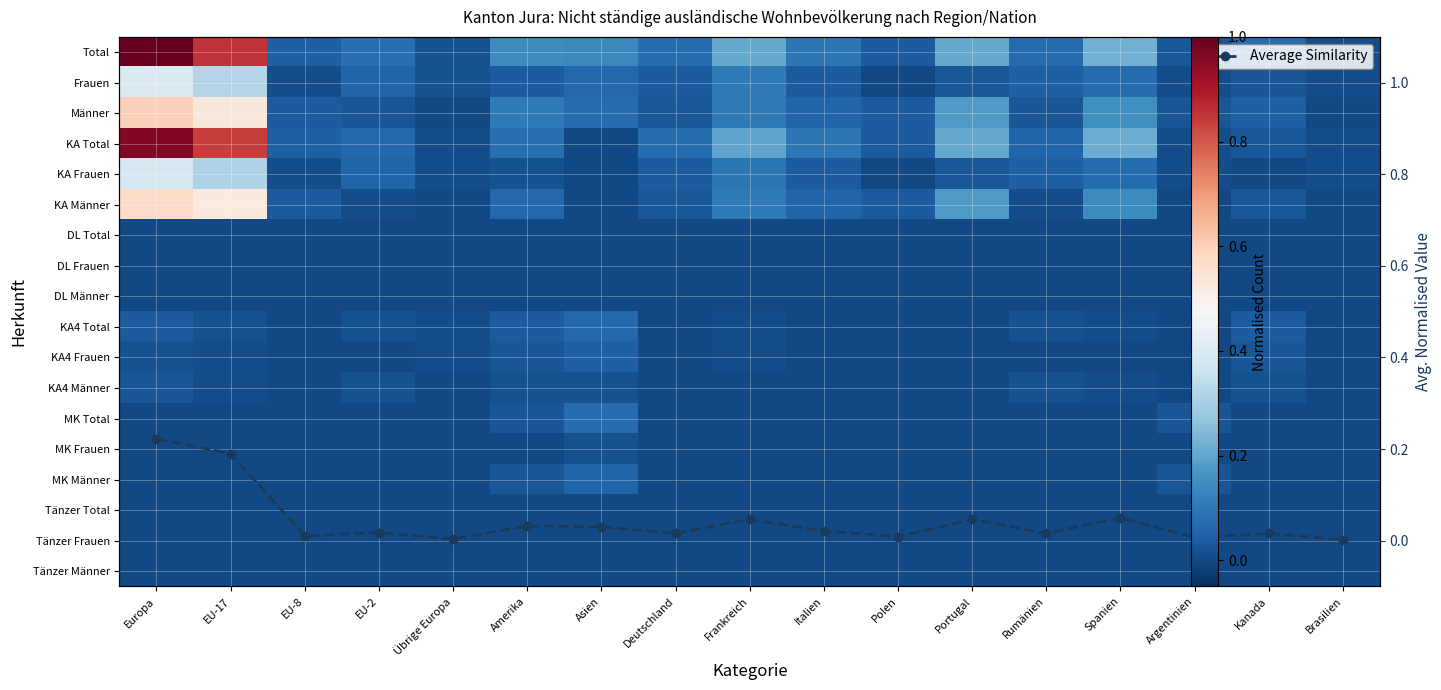

What is the total value across all series at Kanada?

0.3